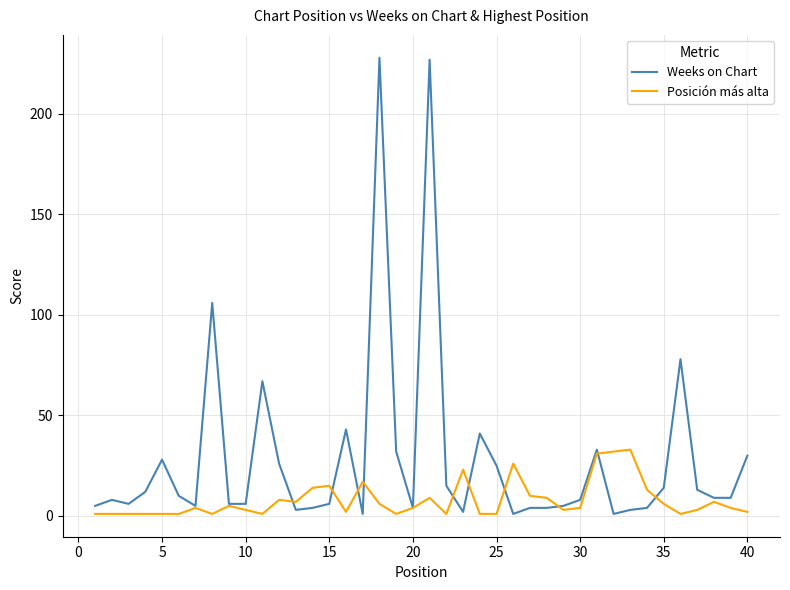

Which series has the widest spread of values?

Weeks on Chart